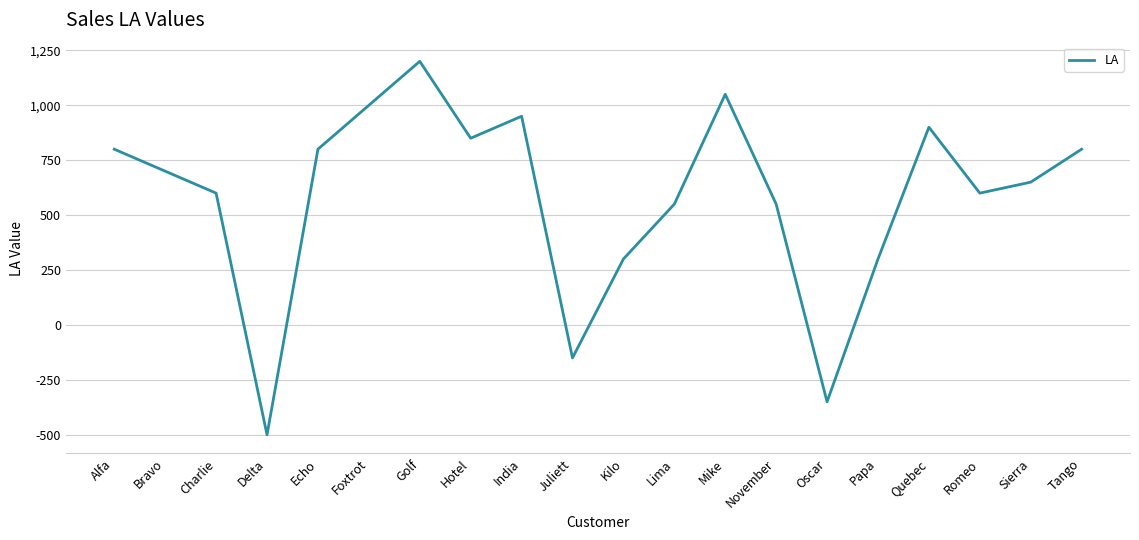

Which has a higher value, Foxtrot or Bravo?

Foxtrot